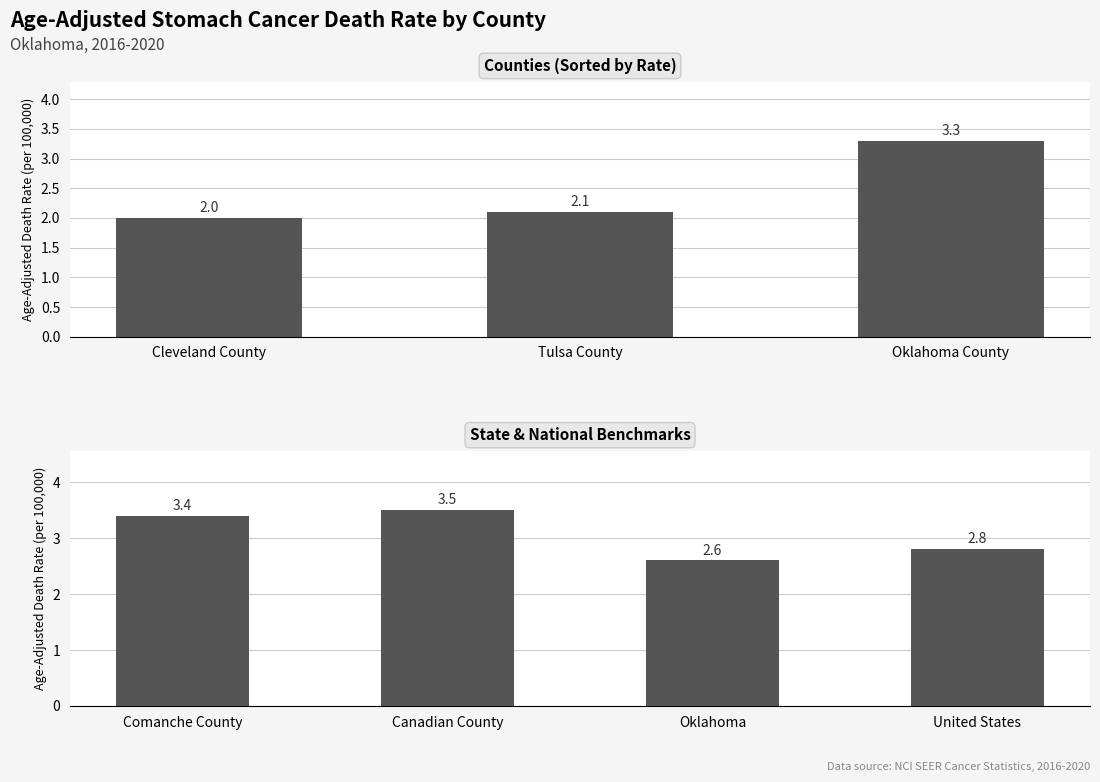

What is the difference between the maximum and minimum values?

1.5